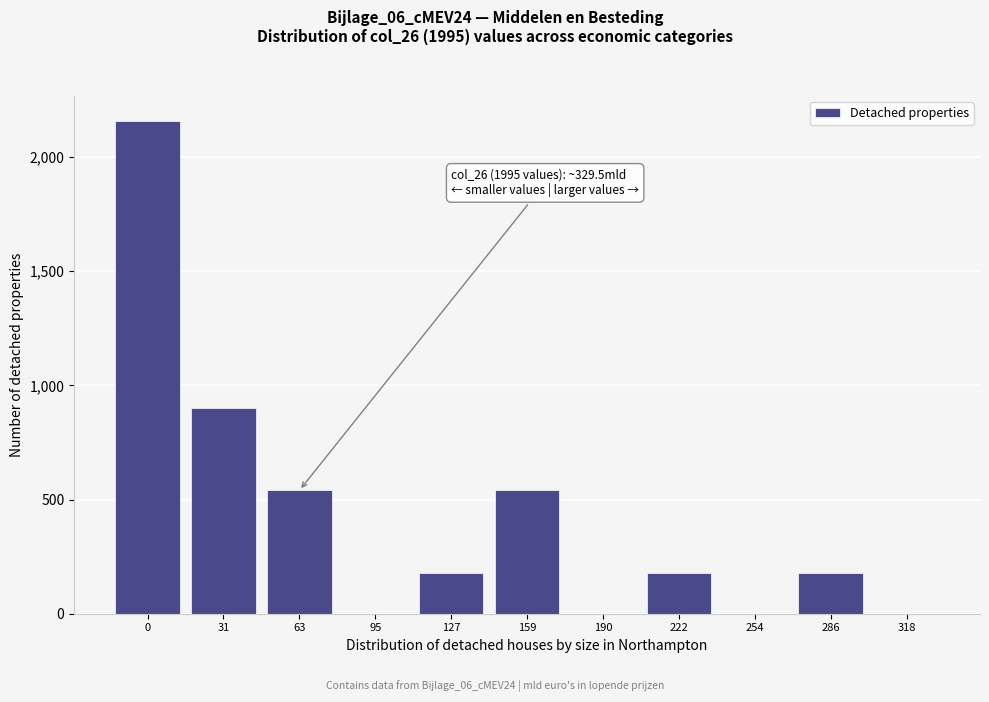

Reading left to right, extract all data points from this chart.

0=2160	31=900	63=540	95=0	127=180	159=540	190=0	222=180	254=0	286=180	318=0